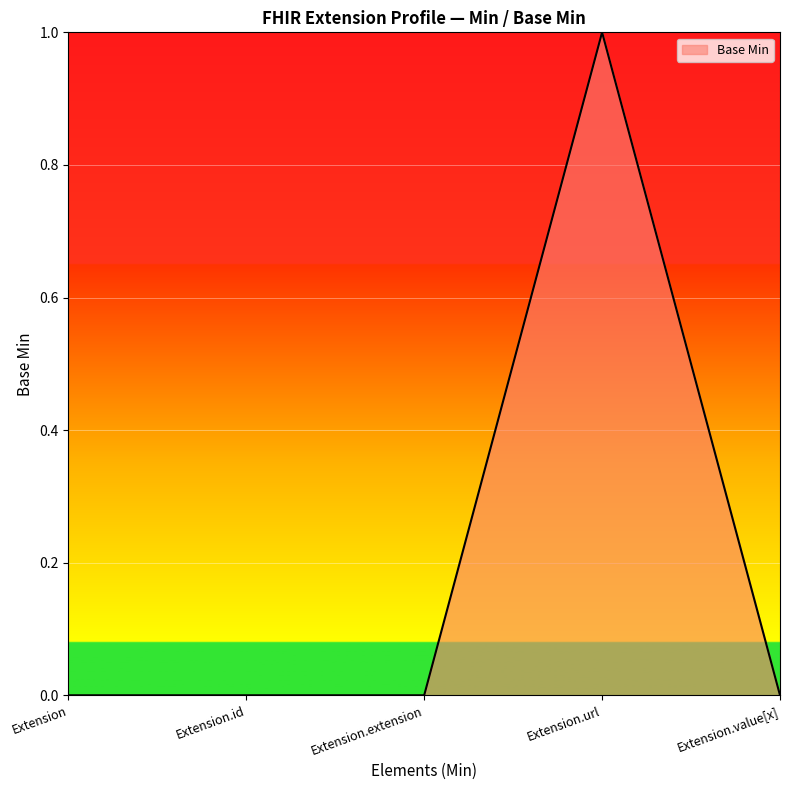

What is the difference between the maximum and minimum values?

1